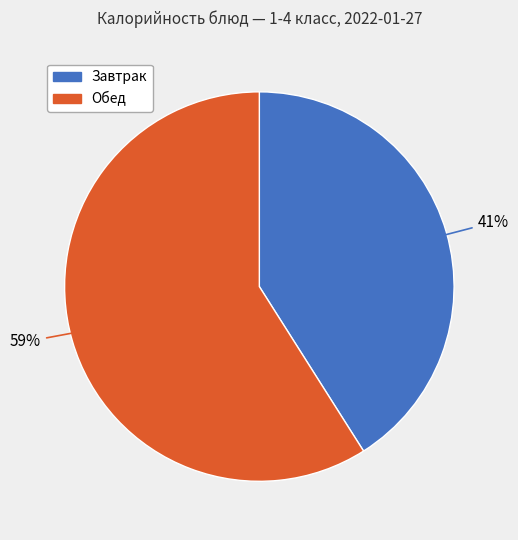

How many segments does this pie chart have?

2